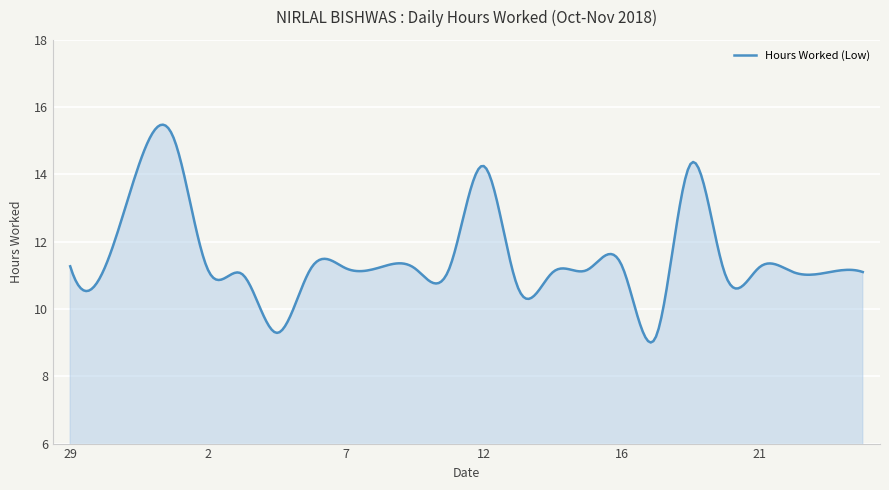

What is the average value?

11.5